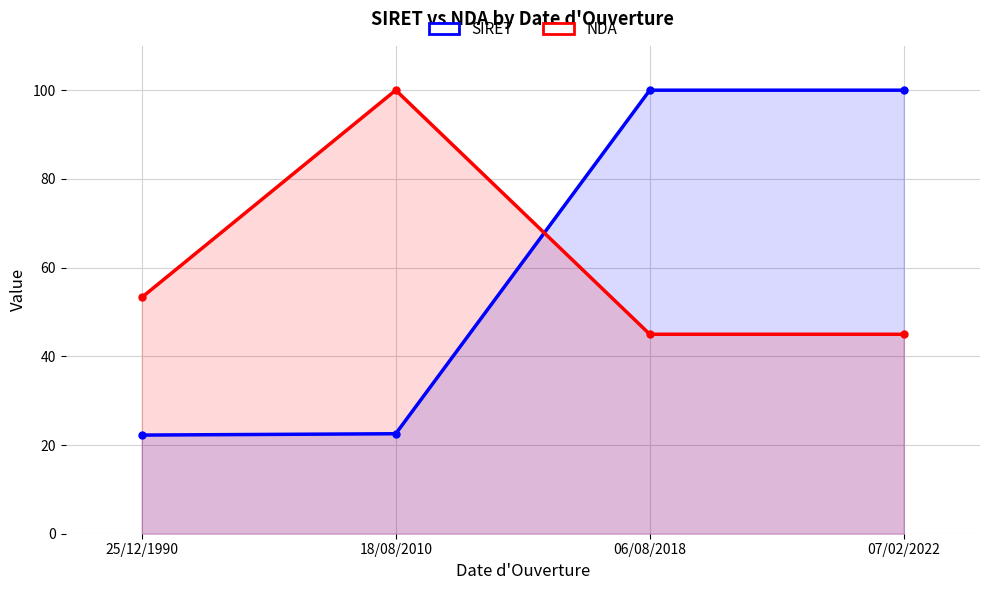

How many lines are shown in the chart?

2